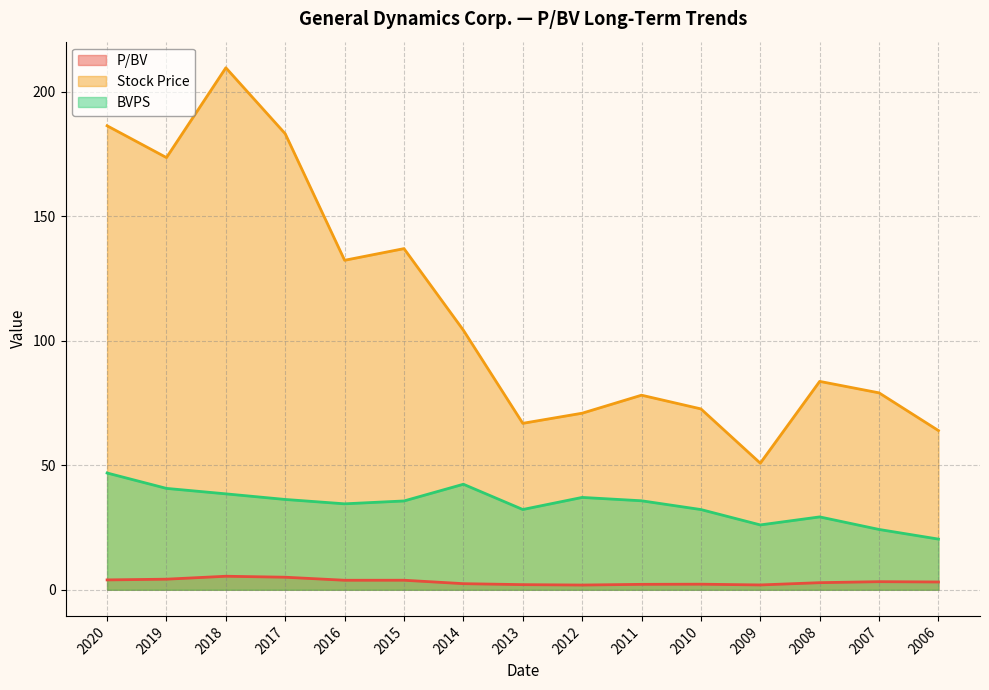

Which series has the largest total across all categories?

Stock Price